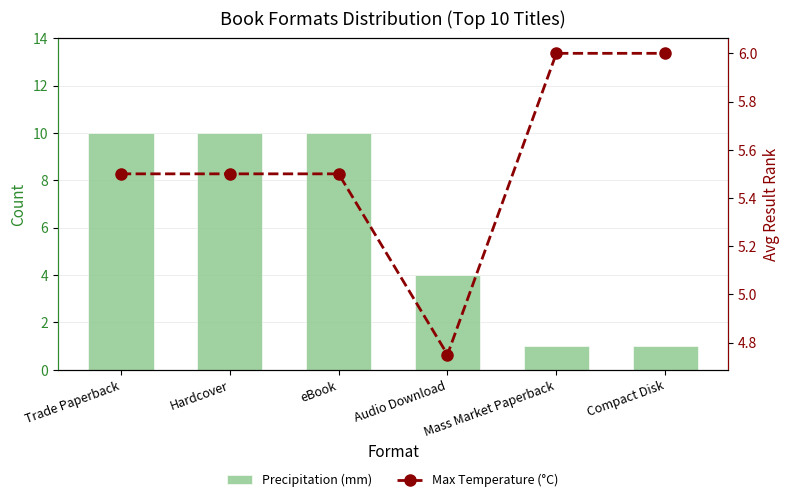

True or false: Precipitation (mm) has a value of 4.0 at Audio Download.

True